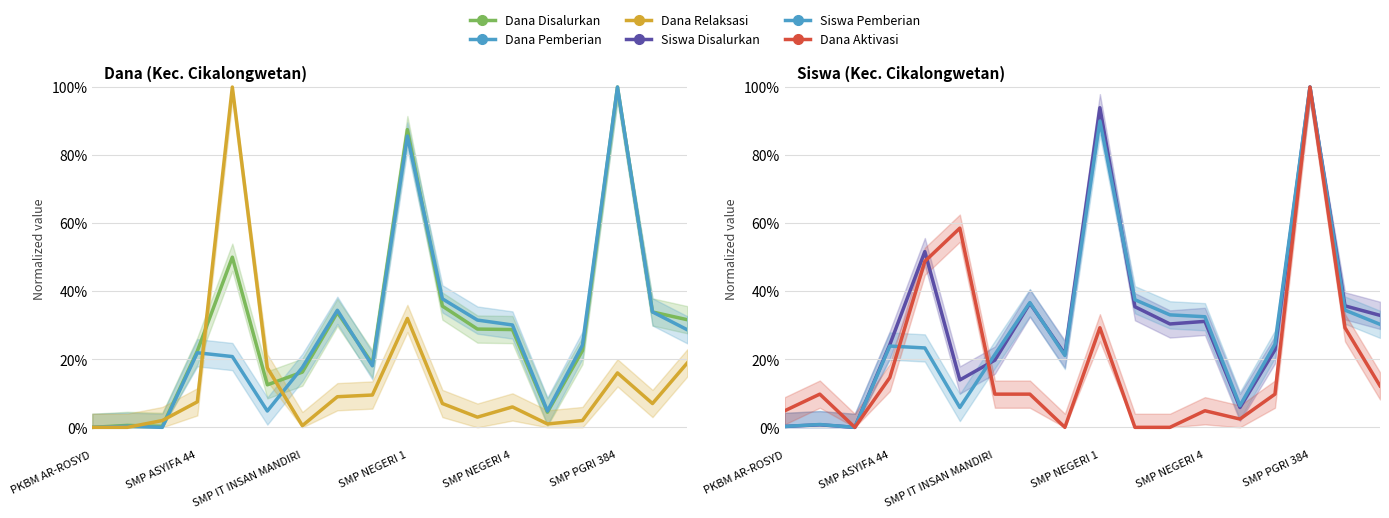

Is it true that Dana Pemberian equals 0.6 at 16?

False